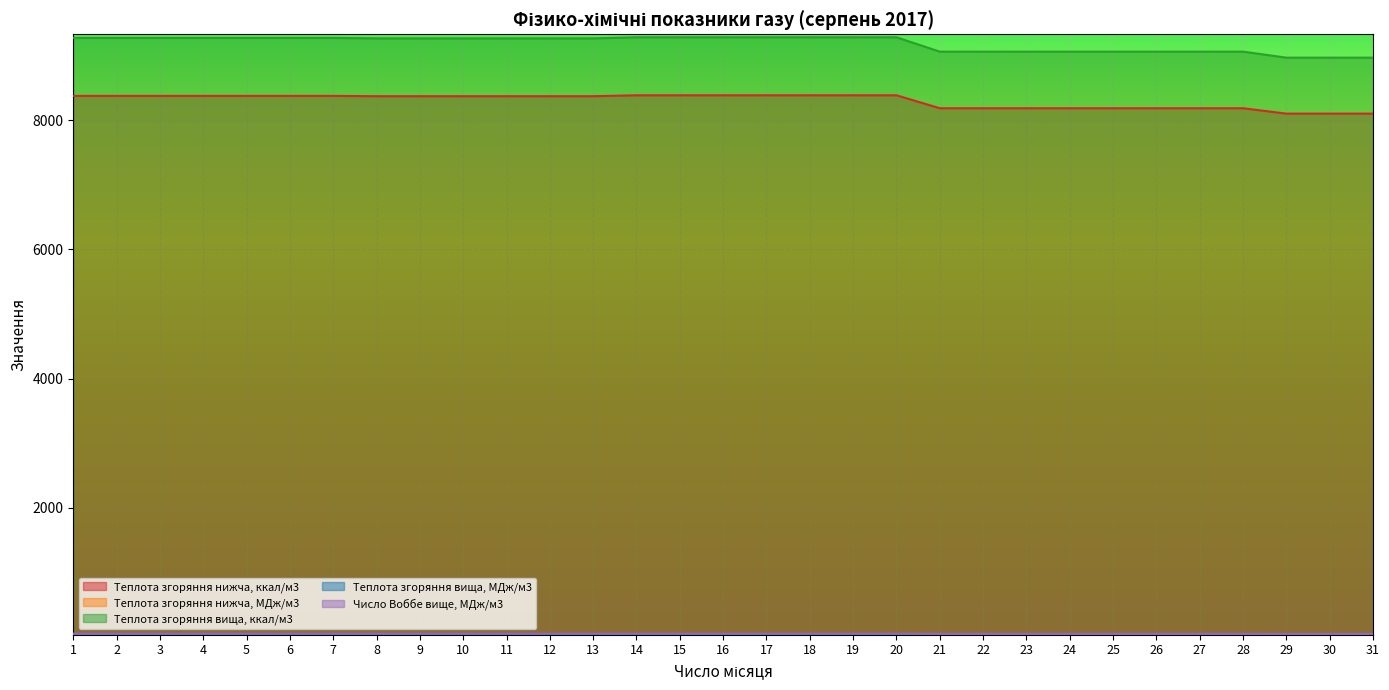

How many series are shown in this chart?

5